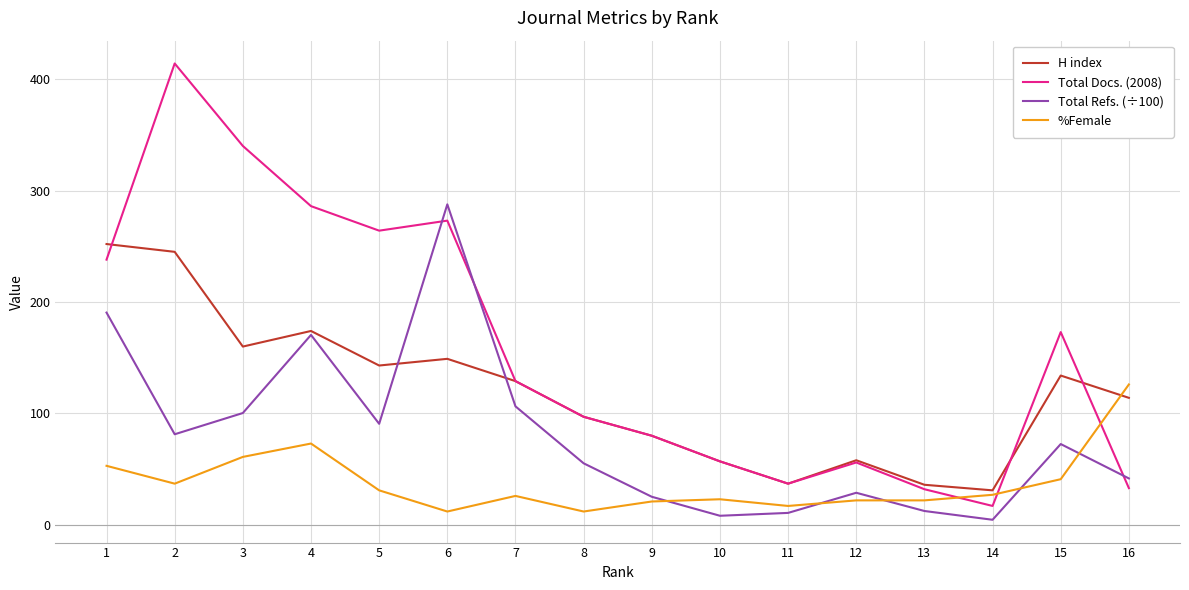

The value of %Female at 16 is 85.6. True or false?

False